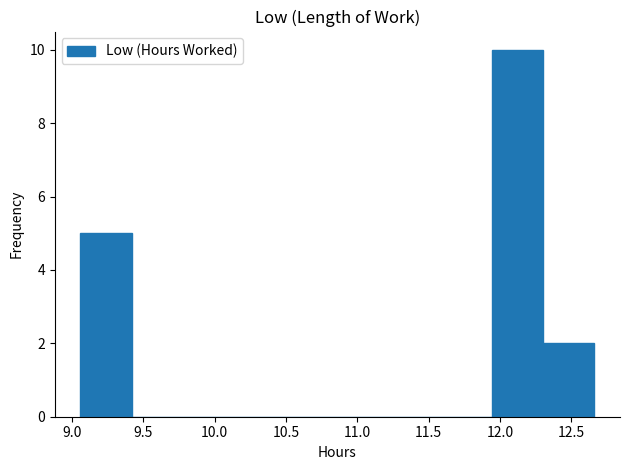

Reading left to right, list every bar in this chart as the range it spans on the x-axis followed by its height. Neither the bar edges nor the heights are printed on the chart, so give them approximately, as read against the axes.

9.06 to 9.42: 5
9.42 to 9.78: 0
9.78 to 10.14: 0
10.14 to 10.50: 0
10.50 to 10.86: 0
10.86 to 11.22: 0
11.22 to 11.58: 0
11.58 to 11.94: 0
11.94 to 12.30: 10
12.30 to 12.66: 2